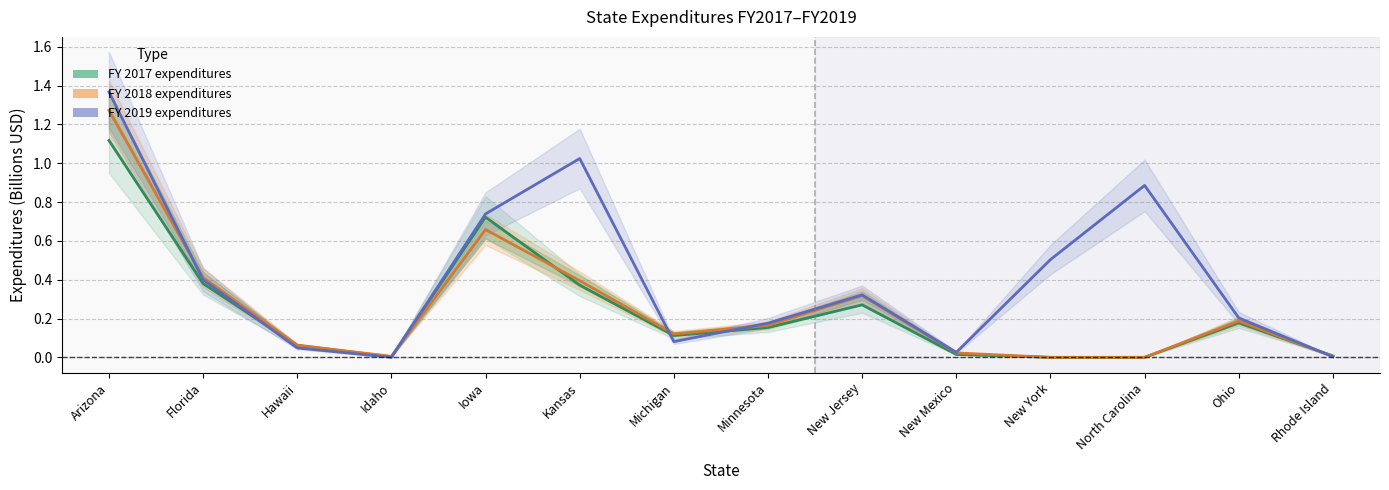

Reading right to left, transcribe all the data shown in this chart.

FY 2017 expenditures: 0.0	0.2	0.0	0.0	0.0	0.3	0.2	0.1	0.4	0.7	0.0	0.1	0.4	1.1
FY 2018 expenditures: 0.0	0.2	0.0	0.0	0.0	0.3	0.2	0.1	0.4	0.7	0.0	0.1	0.4	1.3
FY 2019 expenditures: 0.0	0.2	0.9	0.5	0.0	0.3	0.2	0.1	1.0	0.7	0.0	0.0	0.4	1.4